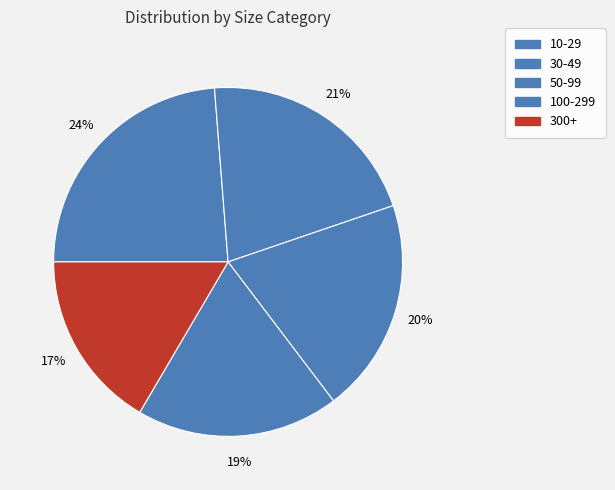

What is the change in value from 30-49 to 100-299?

-0.2